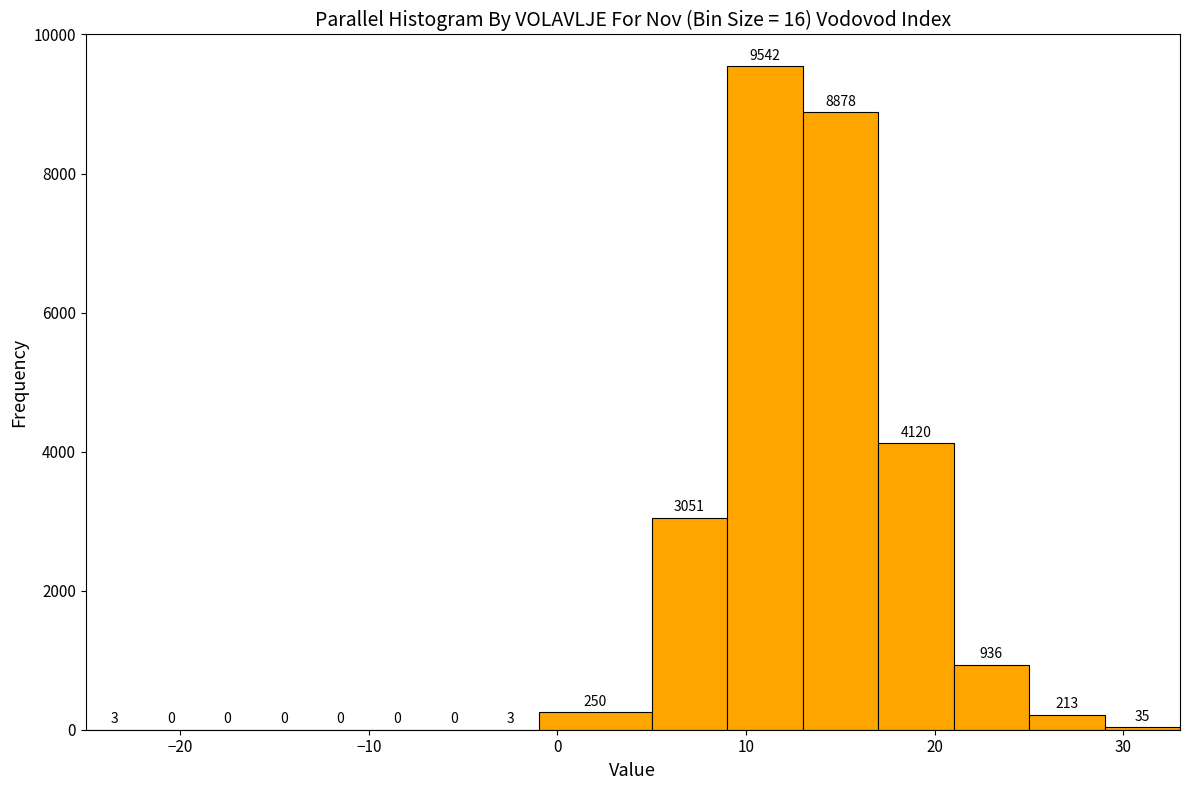

Read against the x-axis, roughly where is the centre of the tallest bar?

11